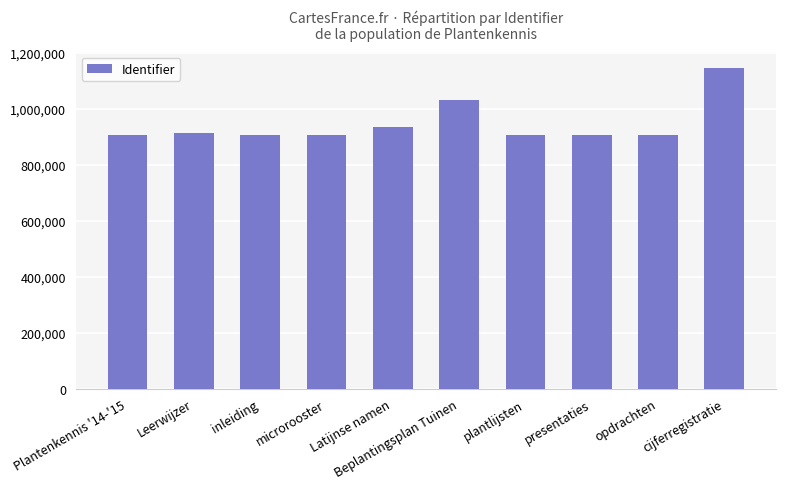

At which category does the chart reach its peak across all series?

cijferregistratie